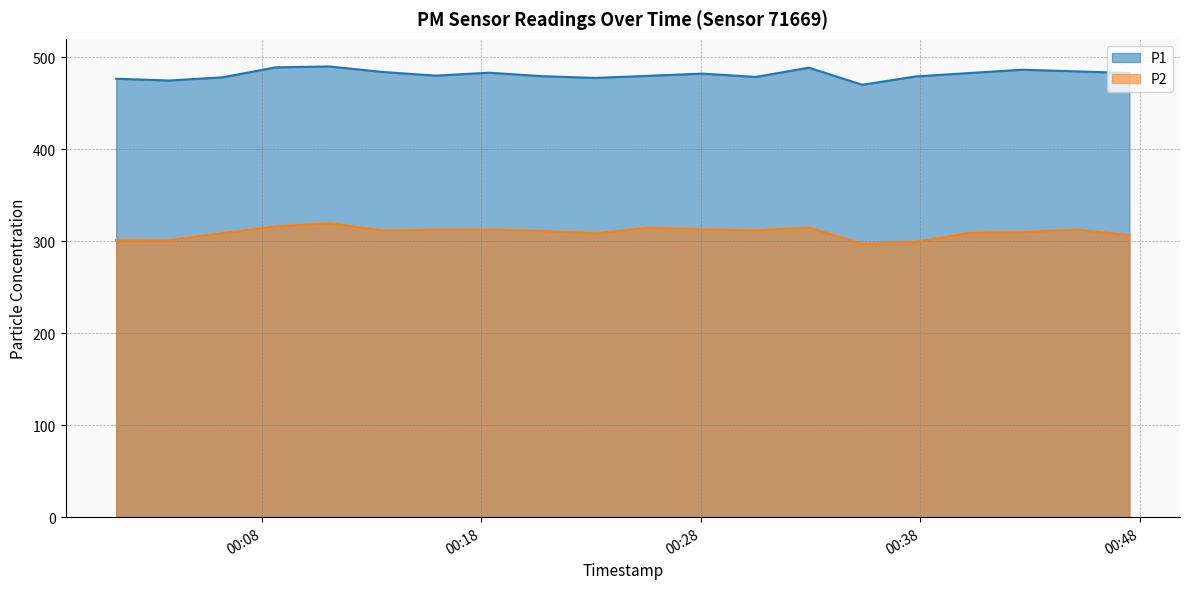

True or false: P2 and P1 cross at least once.

False